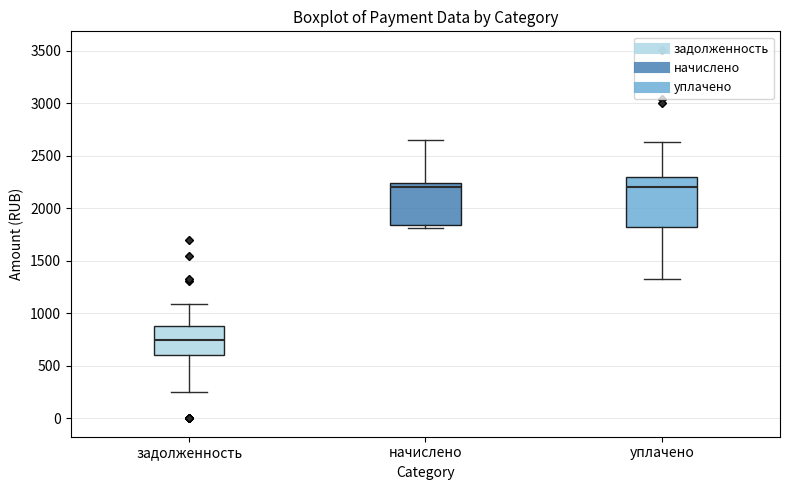

Reading left to right, transcribe this box plot: for each box, give where its median line is, the range the box spans, and where its two whiskers end, as read against the y-axis. The values are not printed on the chart, so give them approximately, as read against the axis.

задолженность: median 750, box 600 to 900, whiskers 250 to 1100
начислено: median 2200, box 1850 to 2250, whiskers 1800 to 2650
уплачено: median 2200, box 1800 to 2300, whiskers 1350 to 2650